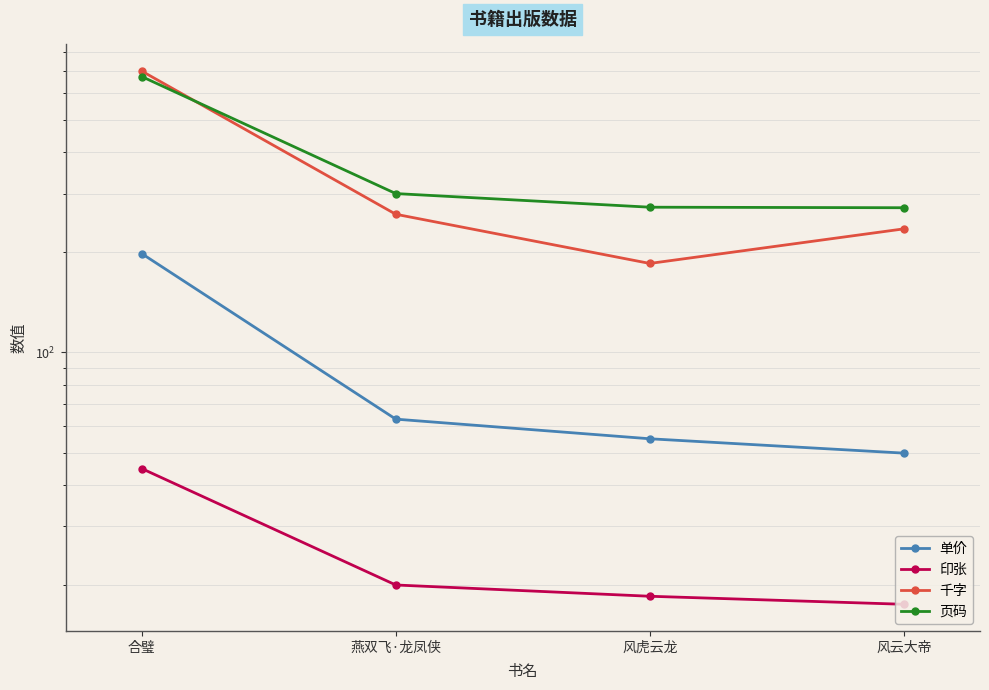

Which category has the lowest value across all series?

风云大帝